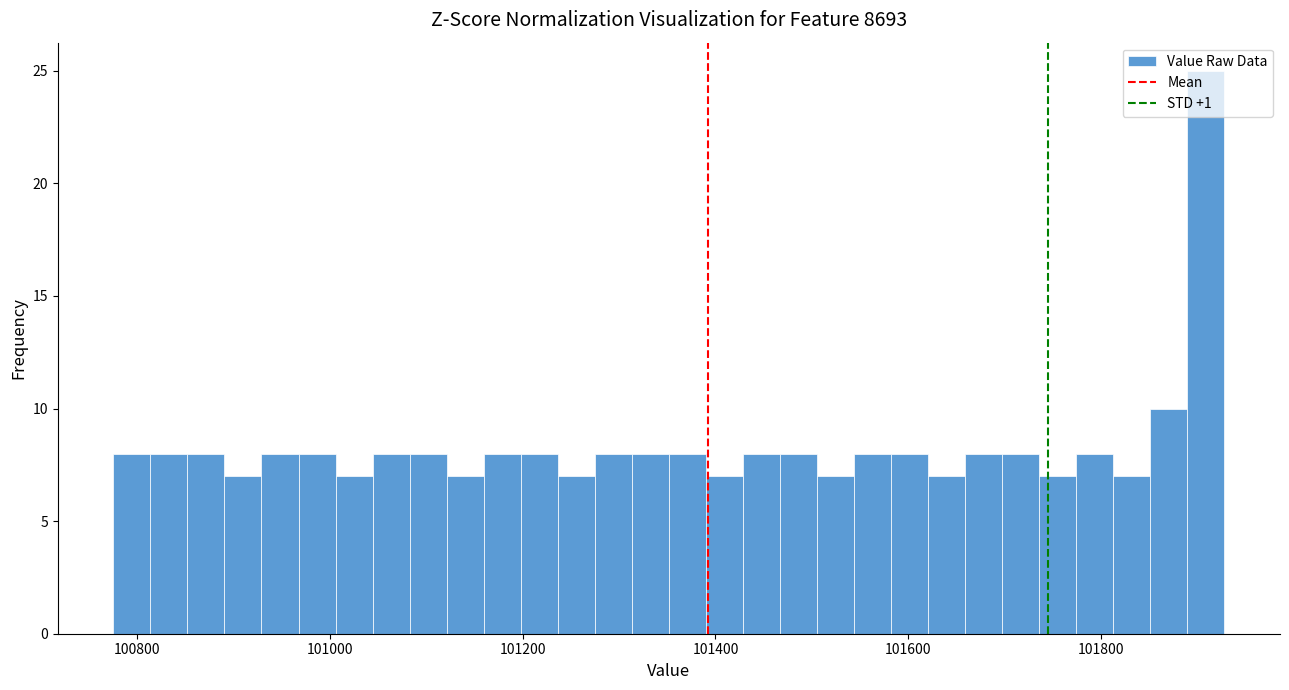

Read against the x-axis, roughly where is the centre of the tallest bar?

101900